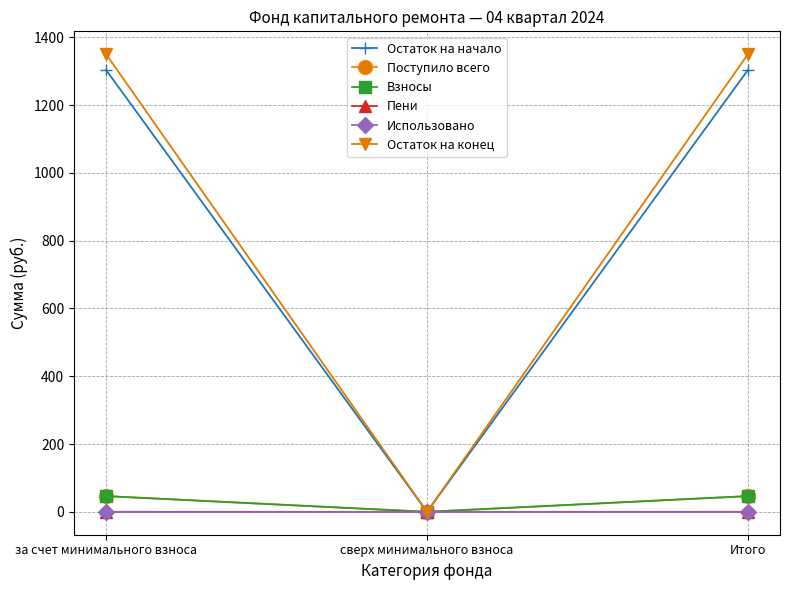

What is the label of the 3rd point from the right?

за счет минимального взноса